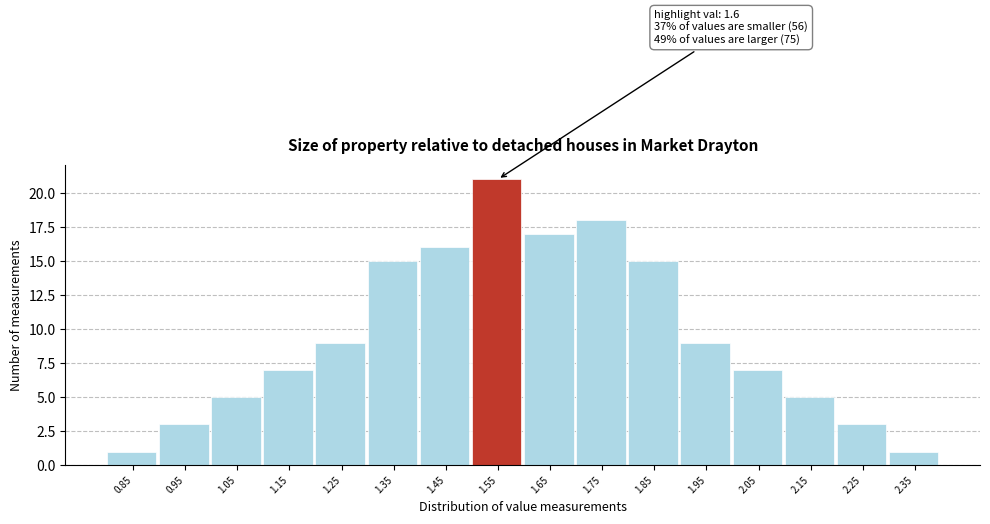

Reading left to right, transcribe all the data shown in this chart.

0.85=1	0.95=3	1.05=5	1.15=7	1.25=9	1.35=15	1.45=16	1.55=21	1.65=17	1.75=18	1.85=15	1.95=9	2.05=7	2.15=5	2.25=3	2.35=1